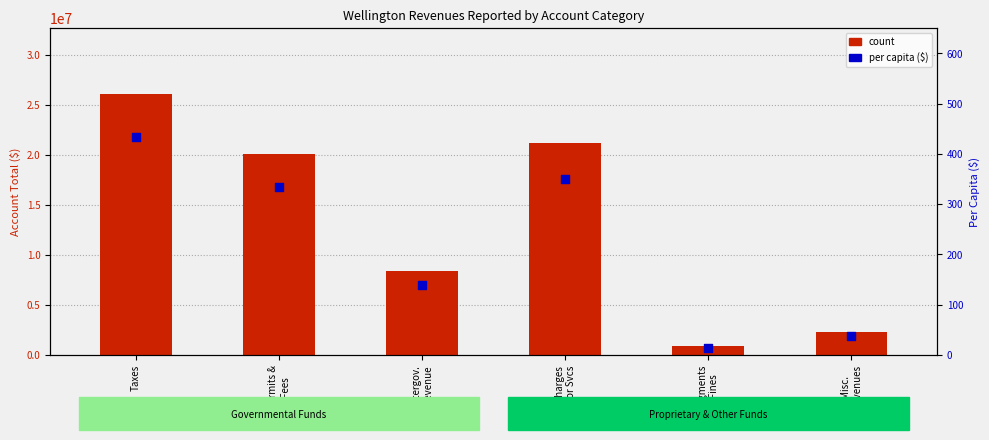

Which series has the widest spread of Y values?

count